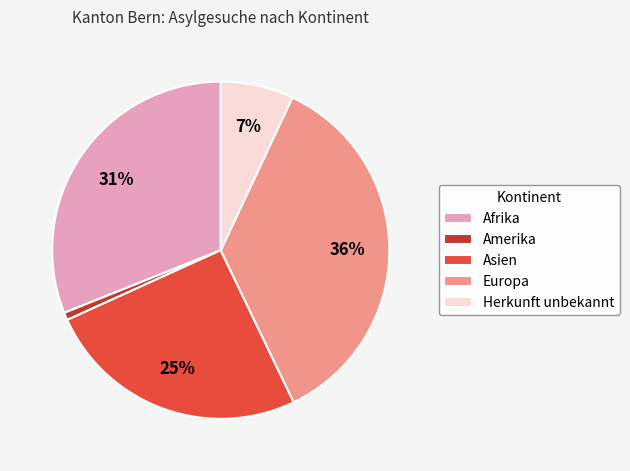

What percentage is the Afrika slice, to the nearest percent?

31%